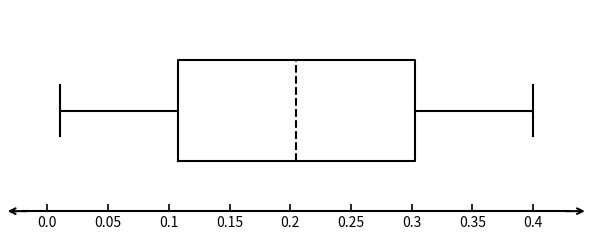

Where is the right edge of the box on the x-axis? The values are not printed on the chart, so give them approximately, as read against the axis.

0.305